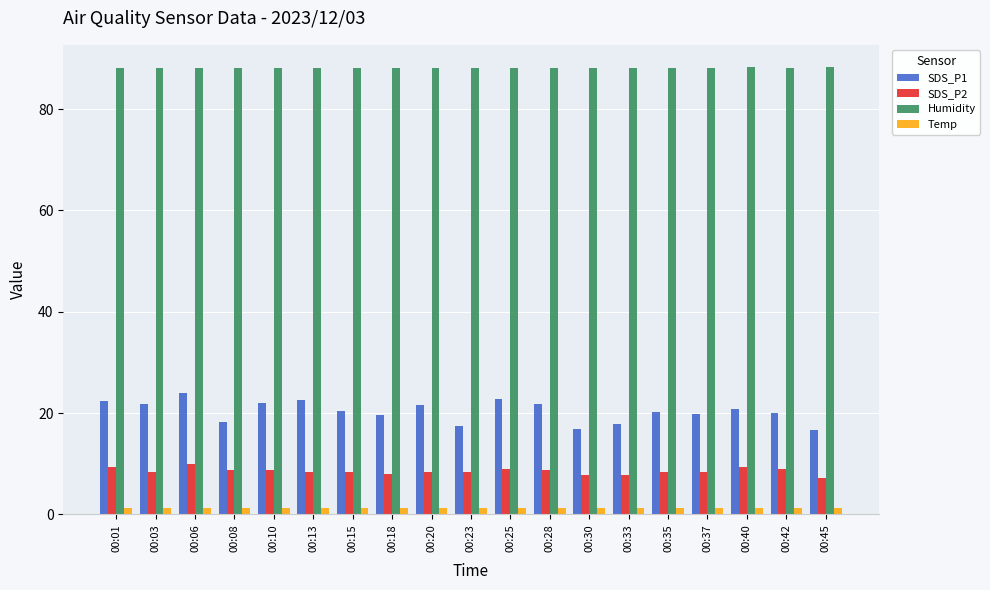

What is the minimum value shown in the chart?

1.2